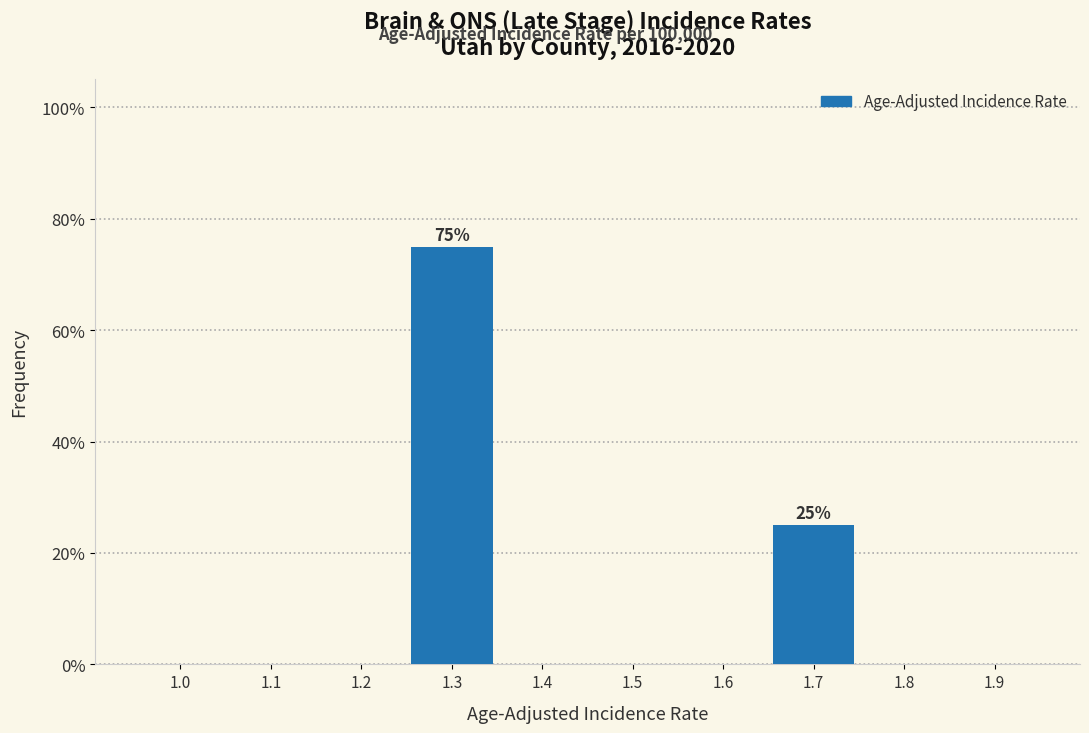

Reading left to right, list all the values displayed in this chart.

1.0=0	1.1=0	1.2=0	1.3=75	1.4=0	1.5=0	1.6=0	1.7=25	1.8=0	1.9=0